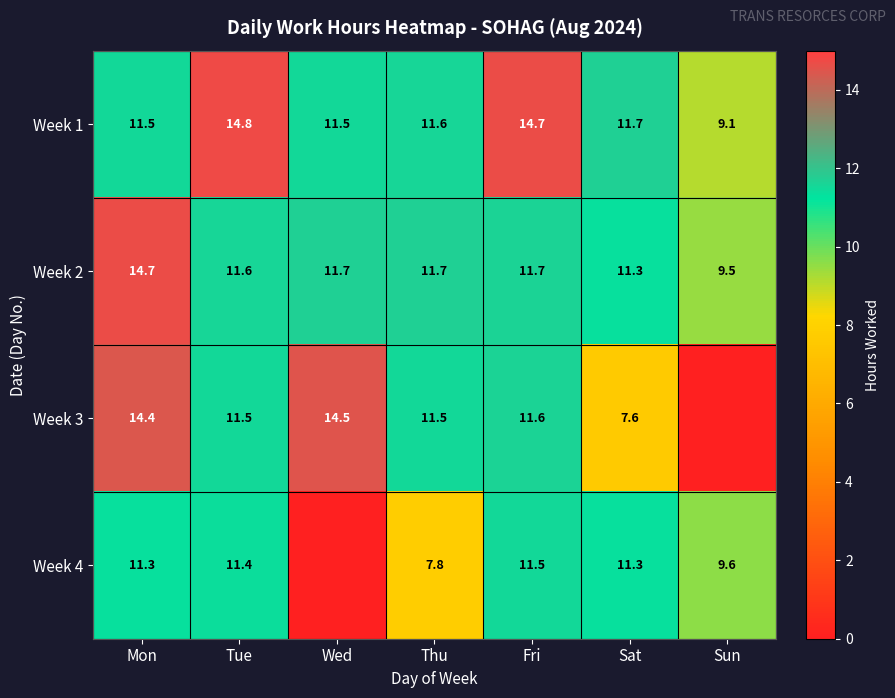

Between Fri and Sat, which is larger?

Fri